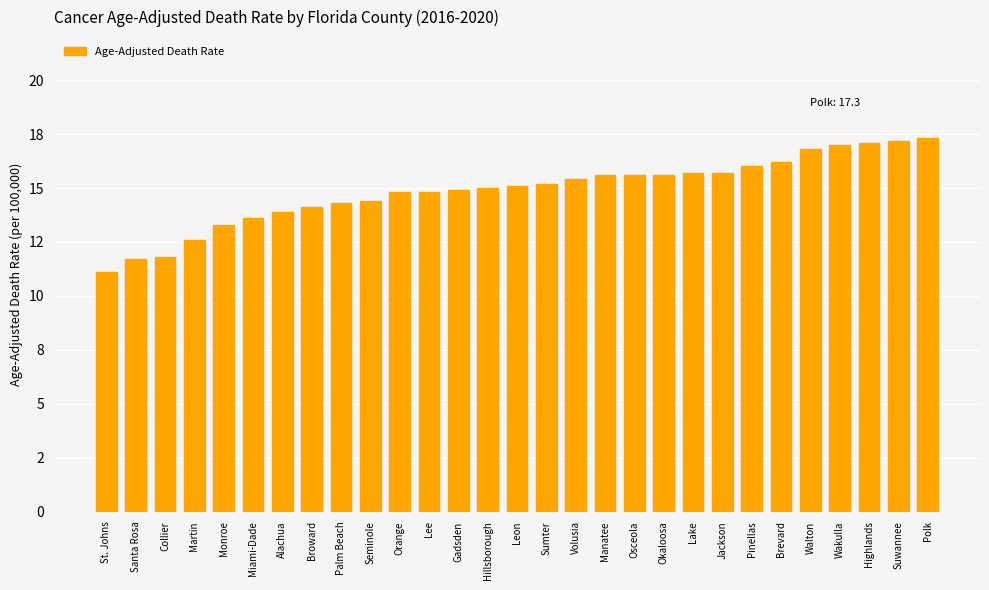

Rank the categories by value from highest to lowest.

Polk, Suwannee, Highlands, Wakulla, Walton, Brevard, Pinellas, Lake, Jackson, Manatee, Osceola, Okaloosa, Volusia, Sumter, Leon, Hillsborough, Gadsden, Orange, Lee, Seminole, Palm Beach, Broward, Alachua, Miami-Dade, Monroe, Martin, Collier, Santa Rosa, St. Johns